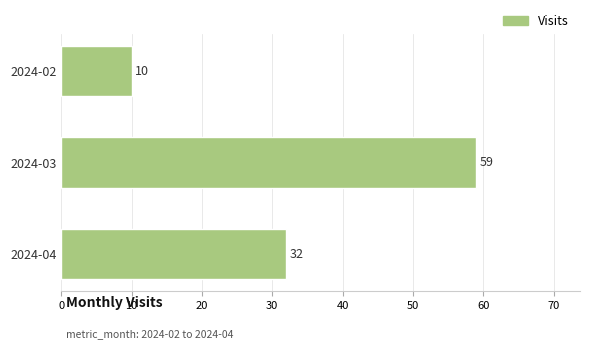

Reading top to bottom, extract all data points from this chart.

10	59	32